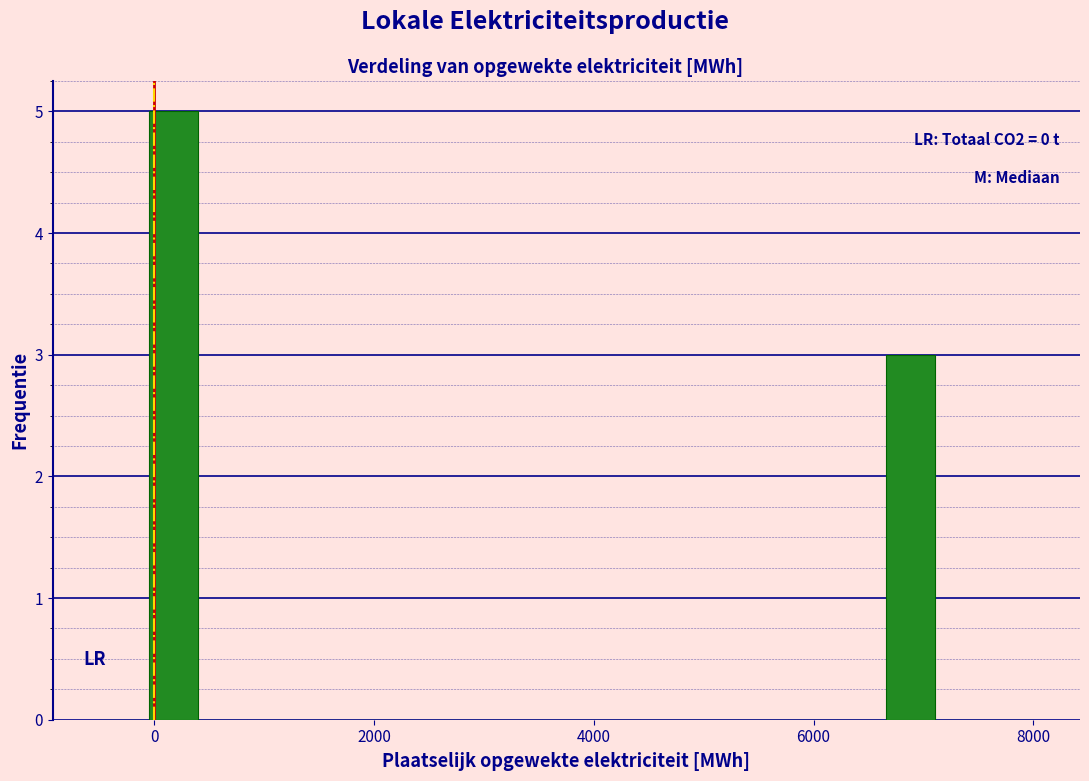

Around what value on the x-axis is the tallest bar? Give the approximate position of its centre, as read against the axis.

200